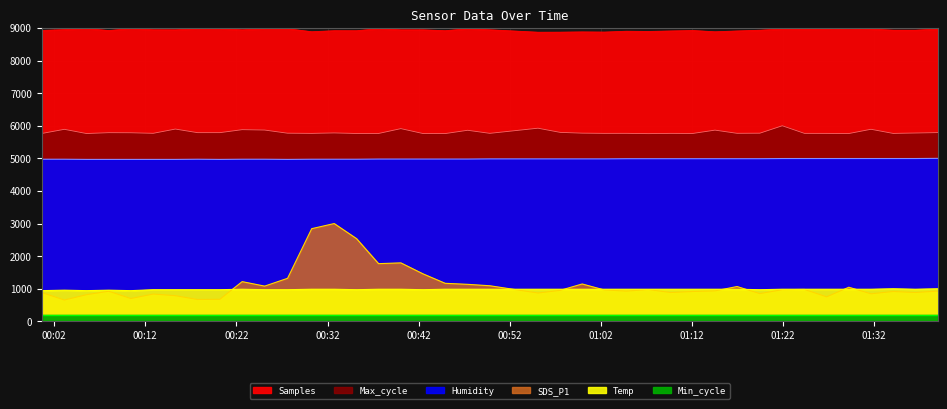

List the labels in order of Samples value, smallest first.

2021/01/12 00:55:06, 2021/01/12 00:57:32, 2021/01/12 01:02:23, 2021/01/12 00:59:57, 2021/01/12 01:14:32, 2021/01/12 00:30:16, 2021/01/12 01:07:14, 2021/01/12 01:04:49, 2021/01/12 01:09:40, 2021/01/12 01:16:57, 2021/01/12 00:35:11, 2021/01/12 00:44:55, 2021/01/12 00:32:44, 2021/01/12 00:07:59, 2021/01/12 01:12:06, 2021/01/12 00:00:38, 2021/01/12 01:19:27, 2021/01/12 01:36:31, 2021/01/12 01:34:05, 2021/01/12 00:40:03, 2021/01/12 00:42:29, 2021/01/12 00:22:38, 2021/01/12 00:15:18, 2021/01/12 00:49:49, 2021/01/12 00:12:52, 2021/01/12 00:03:07, 2021/01/12 01:24:21, 2021/01/12 01:31:39, 2021/01/12 01:38:59, 2021/01/12 01:21:55, 2021/01/12 01:26:47, 2021/01/12 00:47:23, 2021/01/12 00:27:37, 2021/01/12 00:25:06, 2021/01/12 00:17:44, 2021/01/12 00:20:11, 2021/01/12 00:37:36, 2021/01/12 00:10:25, 2021/01/12 00:05:33, 2021/01/12 01:29:13